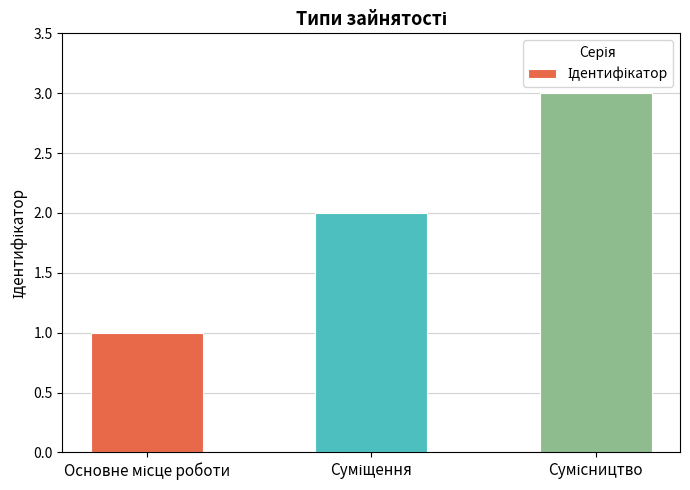

What is the difference between the maximum and second lowest values?

1